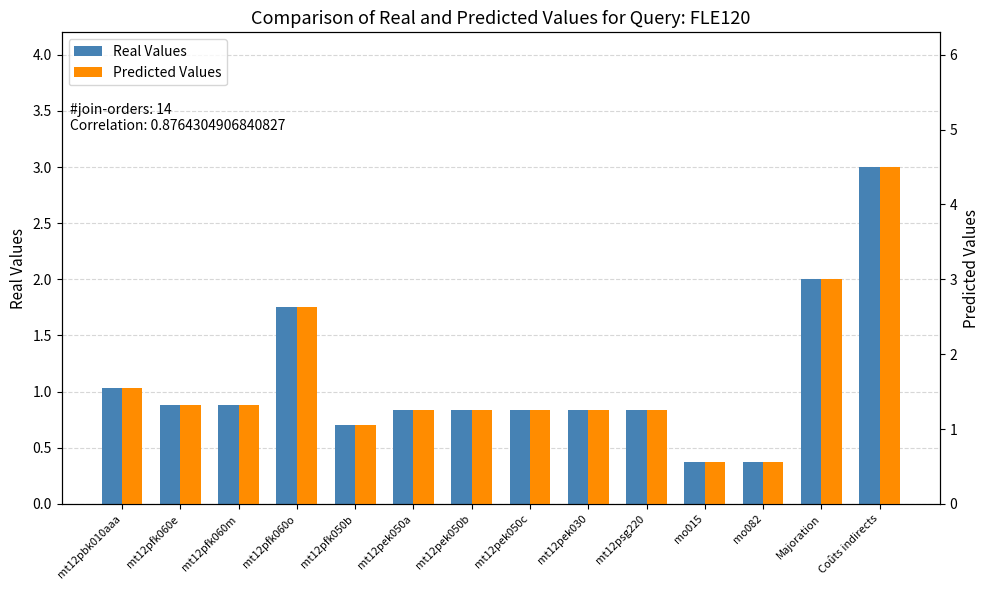

What is the label of the 14th bar from the right?

mt12pbk010aaa